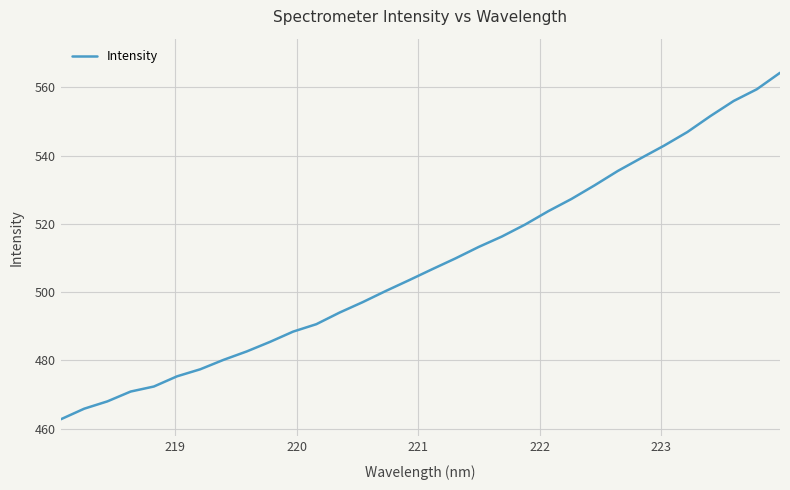

What is the minimum value shown in the chart?

462.8